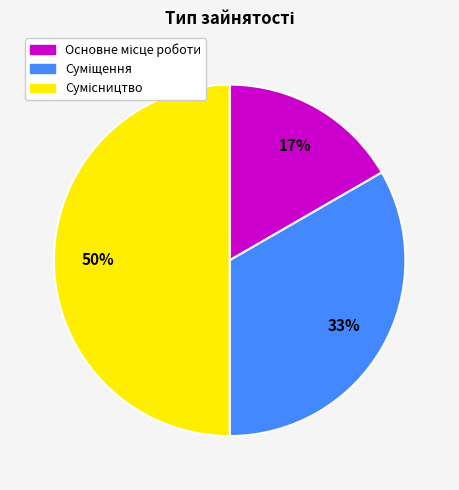

To the nearest percent, what is the average slice percentage?

33%